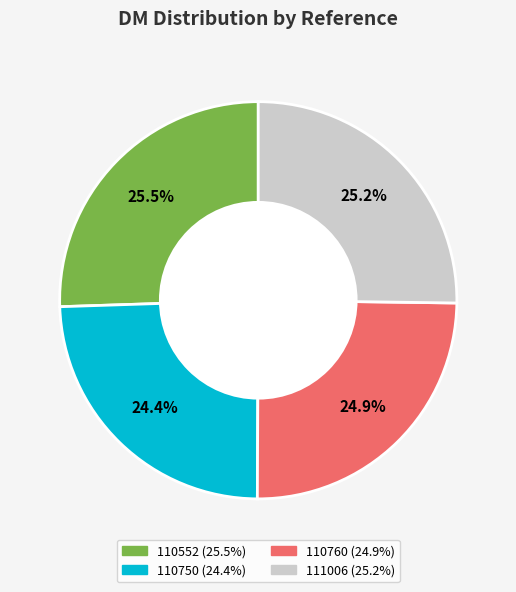

Does any single category account for the majority?

No